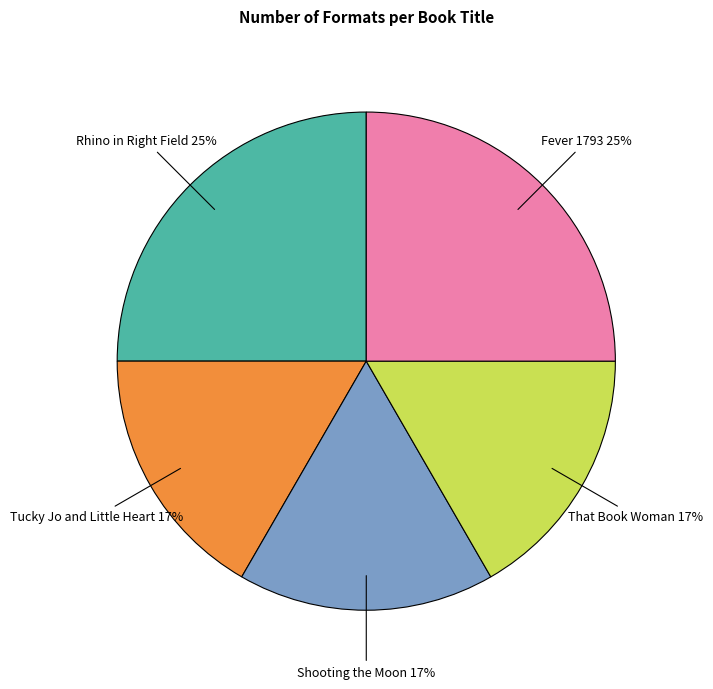

Does any single category account for the majority?

No